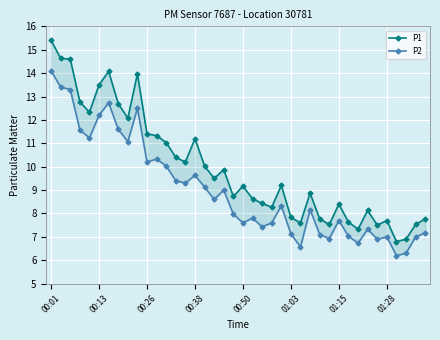

List the series in order of their overall mean, highest first.

P1, P2